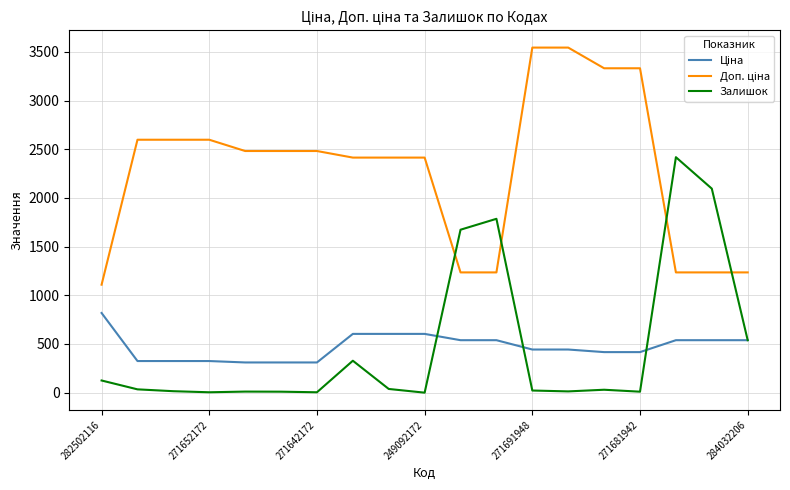

What is the greatest value displayed?

3545.0